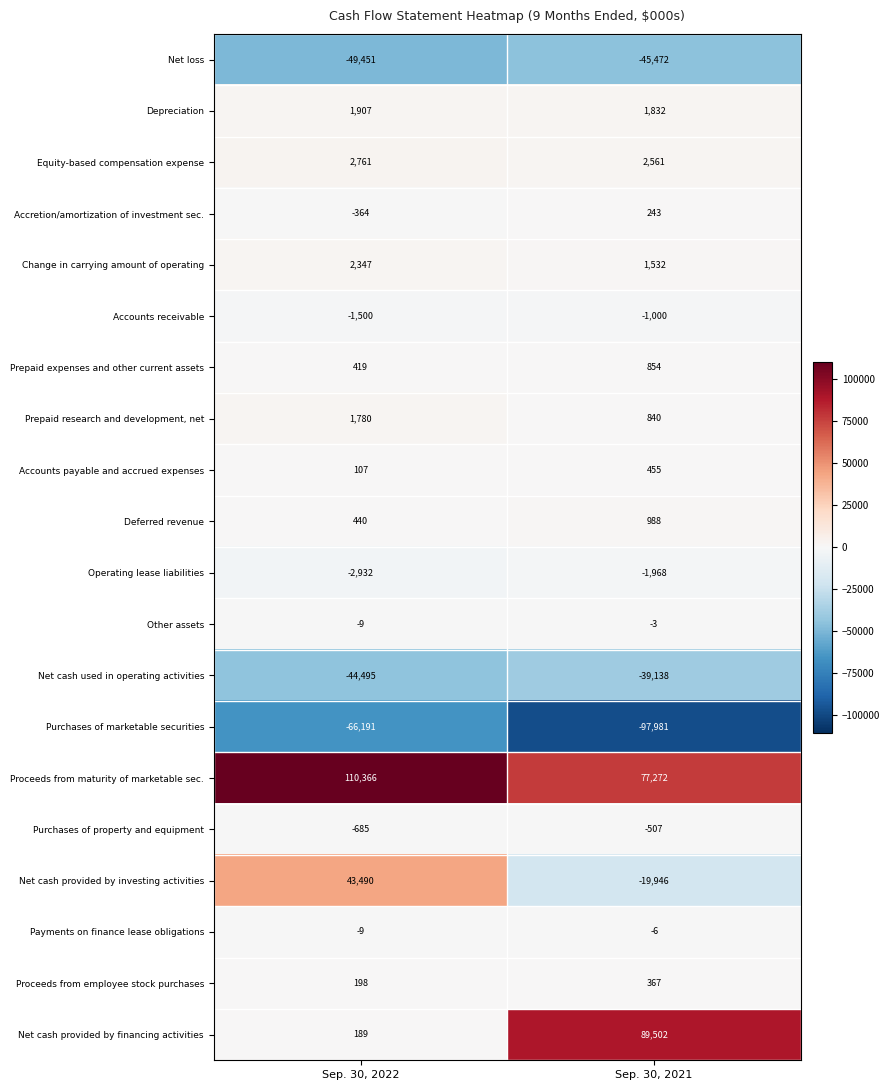

Read the Proceeds from employee stock purchases value at Sep. 30, 2022, to the nearest 50.

200